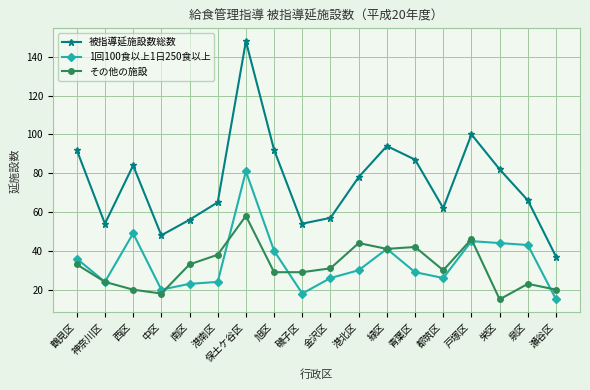

True or false: 被指導延施設数総数 has more than 0 points higher than both neighbors.

True